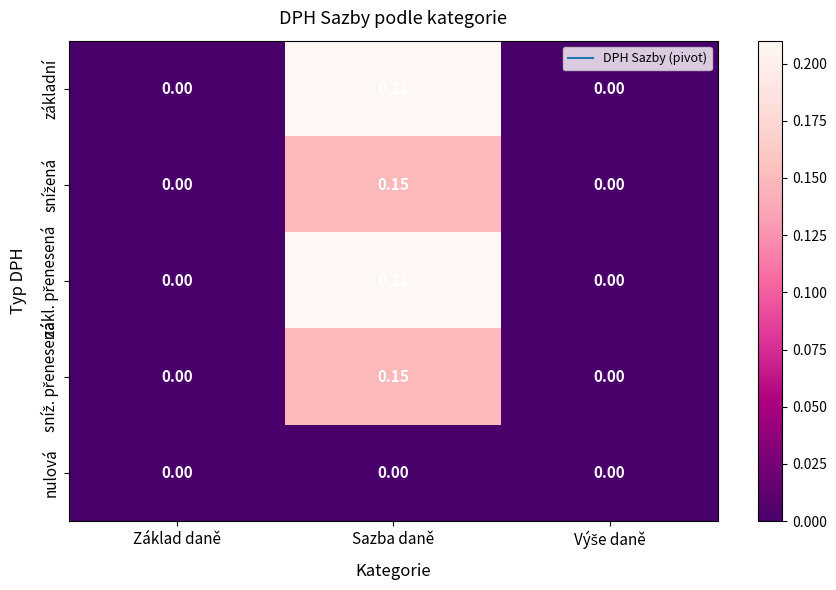

At which category is the sum across all series the highest?

Sazba daně